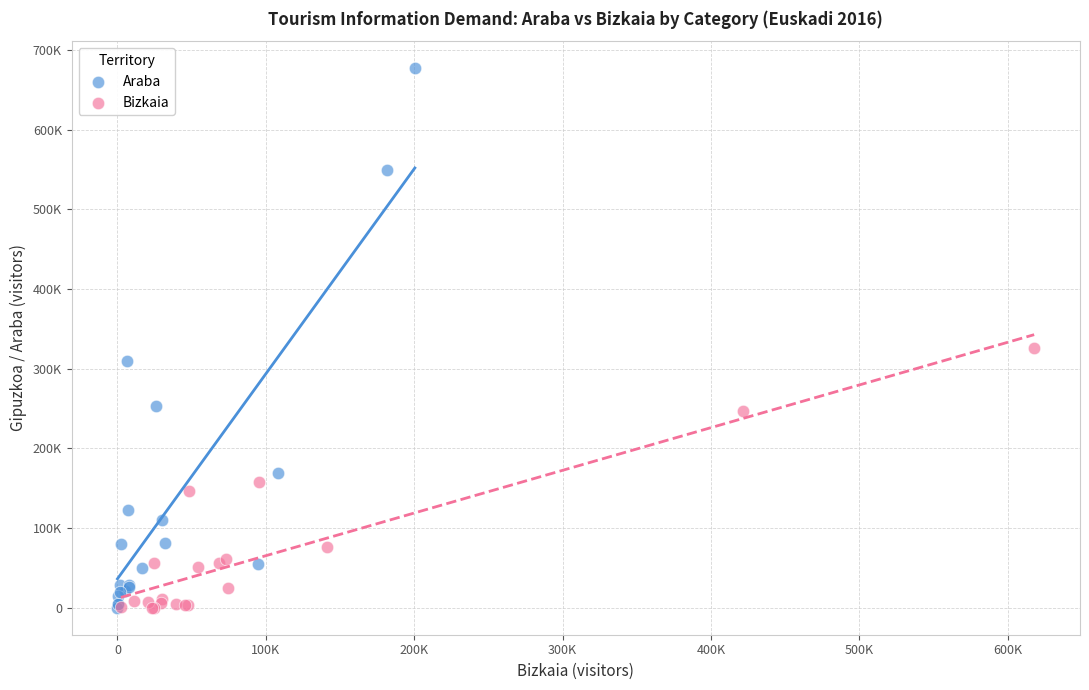

Which series reaches the maximum Y coordinate?

Araba